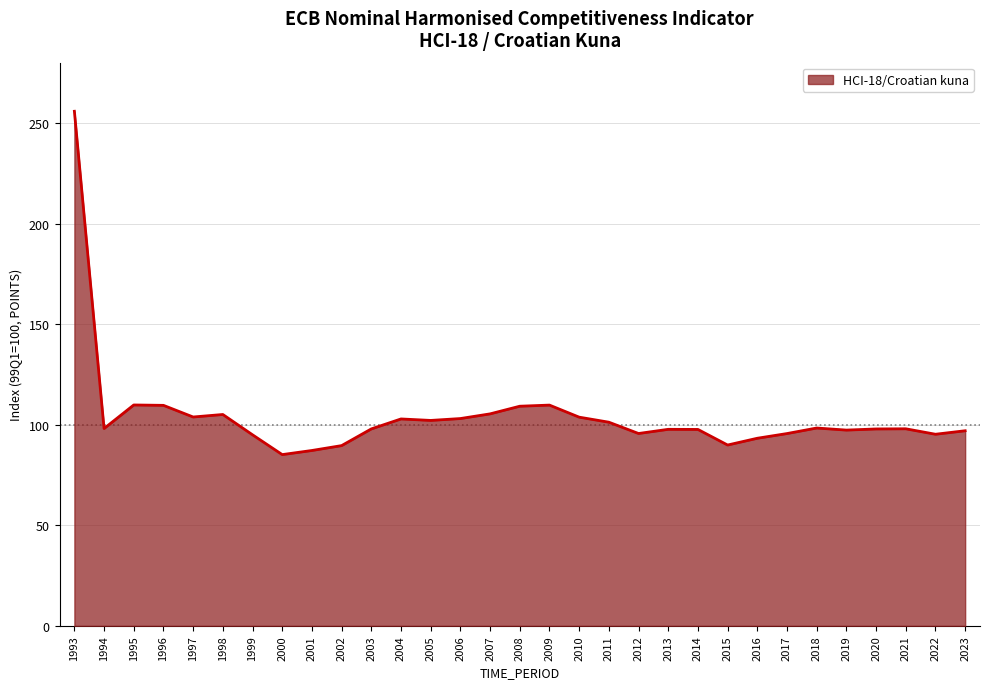

True or false: there are more than 2 points higher than both neighbors.

True